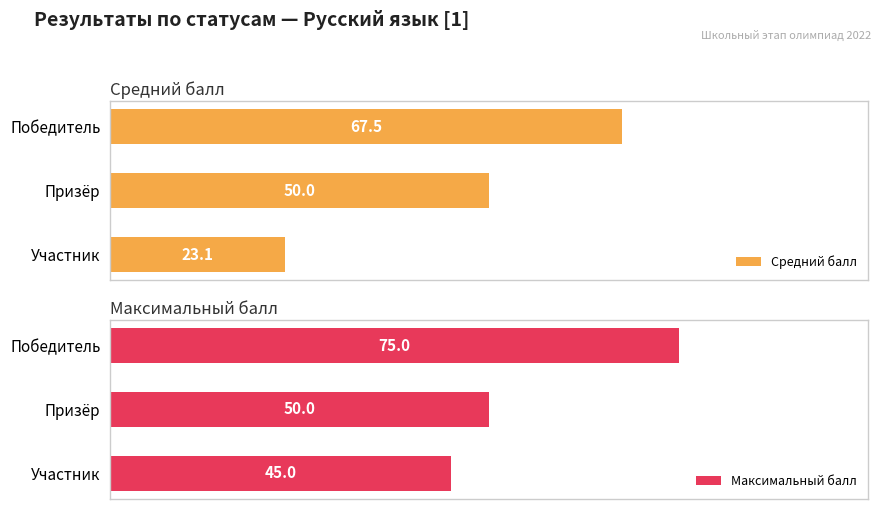

Rank the categories by Максимальный балл value from lowest to highest.

Участник, Призёр, Победитель